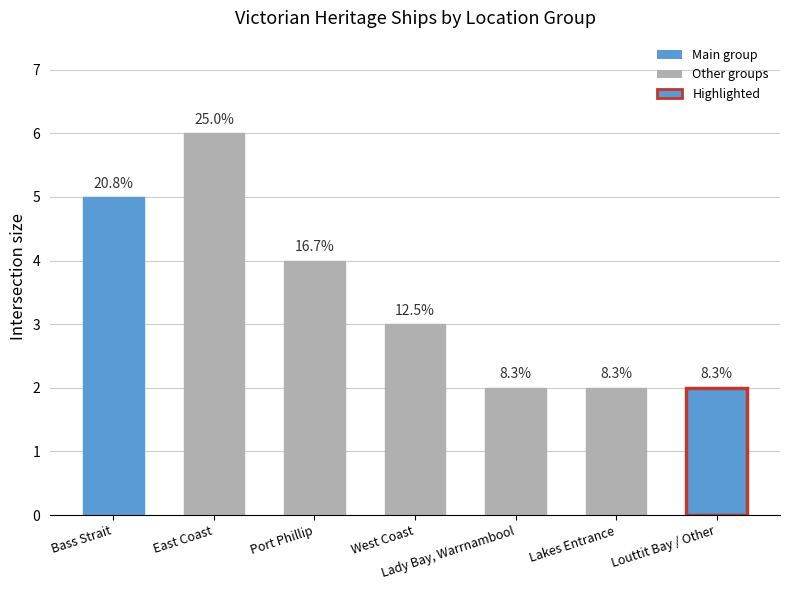

Between Bass Strait and Louttit Bay / Other, which is larger?

Bass Strait